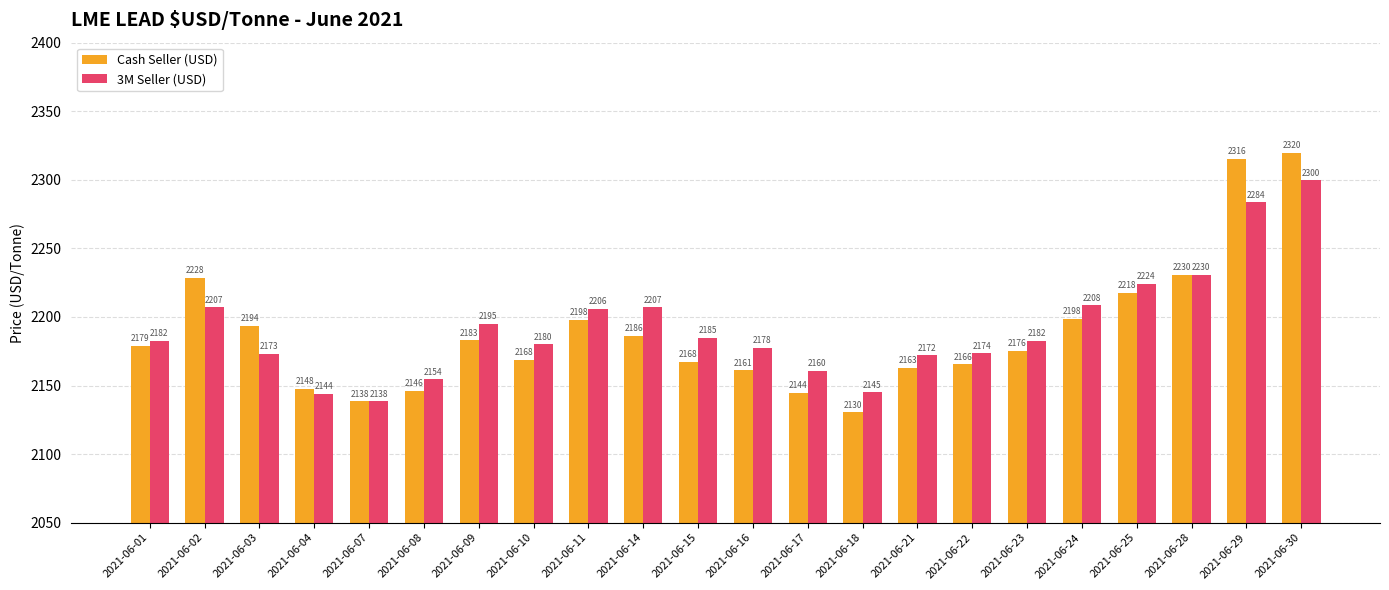

Which series has the largest range (max minus min)?

Cash Seller (USD)